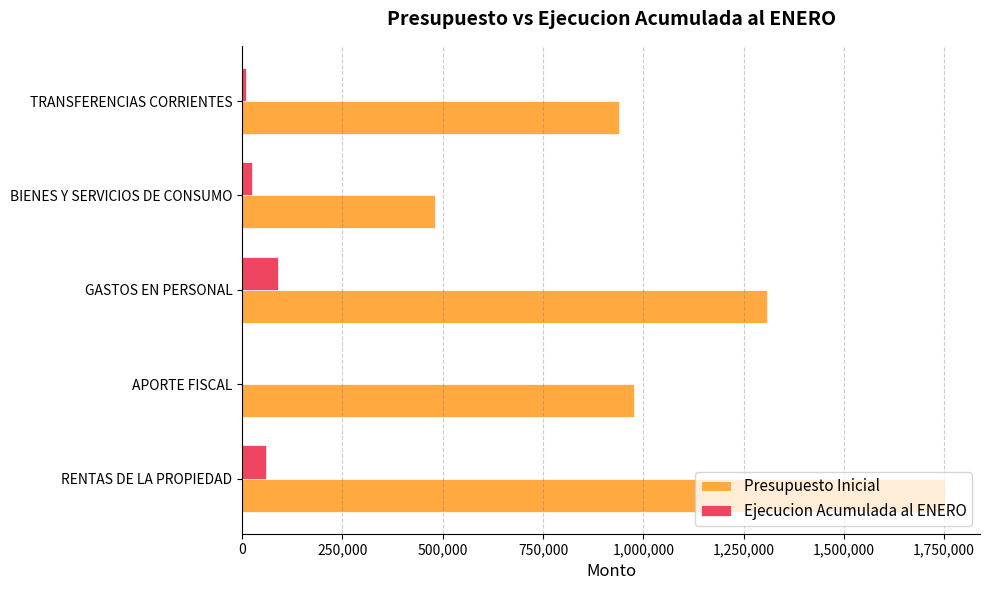

Between RENTAS DE LA PROPIEDAD and BIENES Y SERVICIOS DE CONSUMO, which series saw the biggest shift?

Presupuesto Inicial